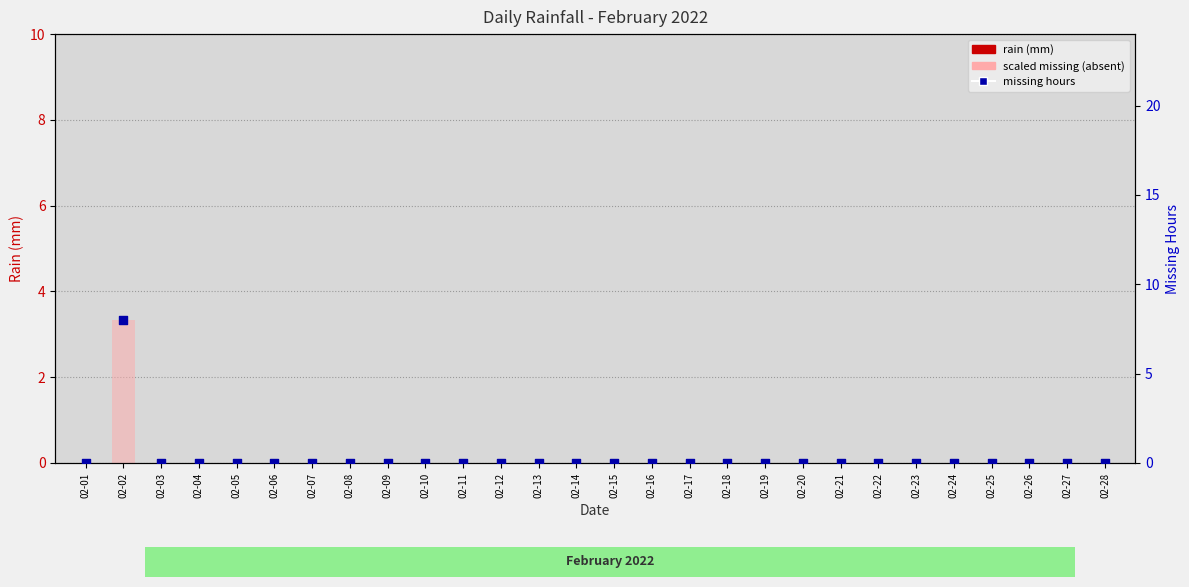

Which series has the widest spread of Y values?

missing hours